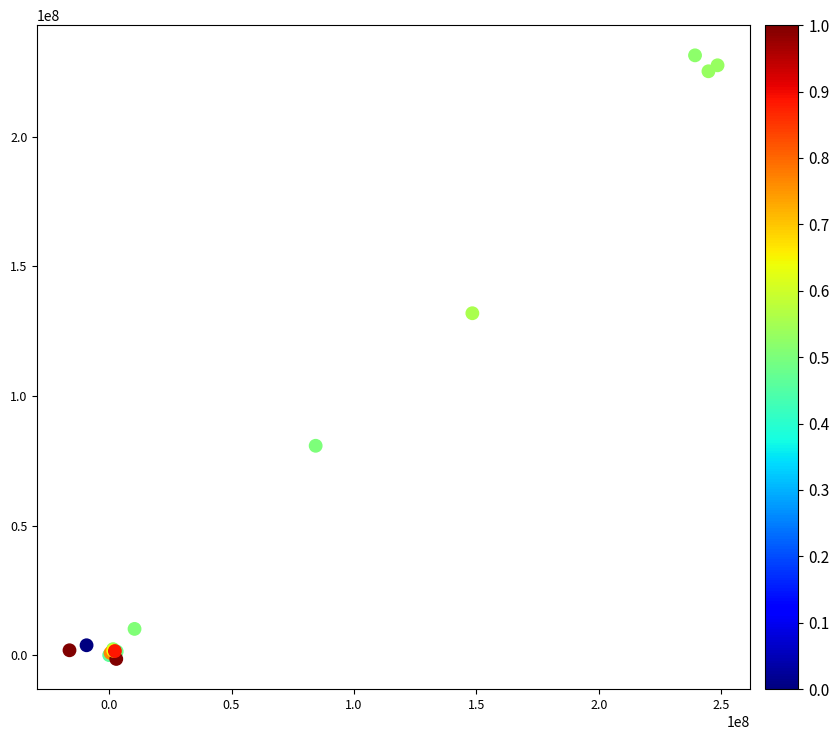

What Y value in the scatter plot is closest to 114946390?

131876773.0